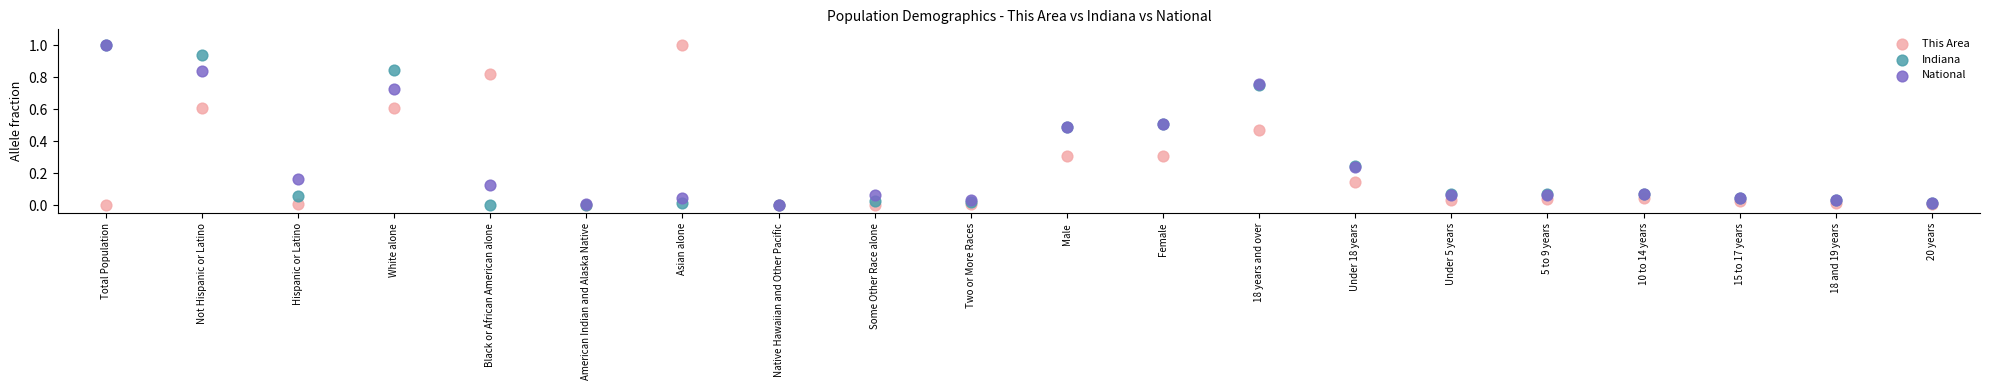

What are all the series names shown in the legend?

This Area, Indiana, National